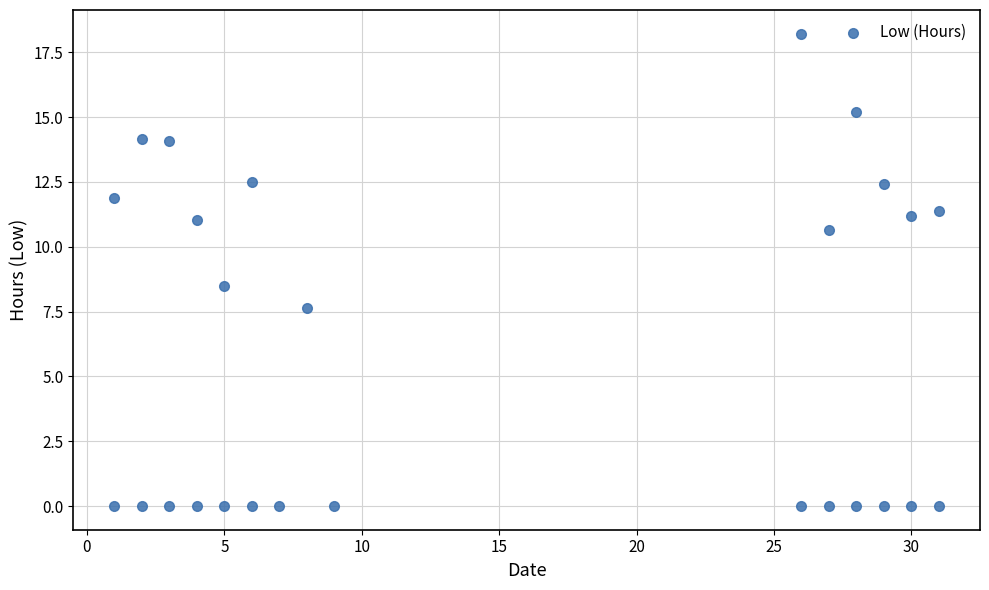

What is the range of Y values (max minus min)?

18.2